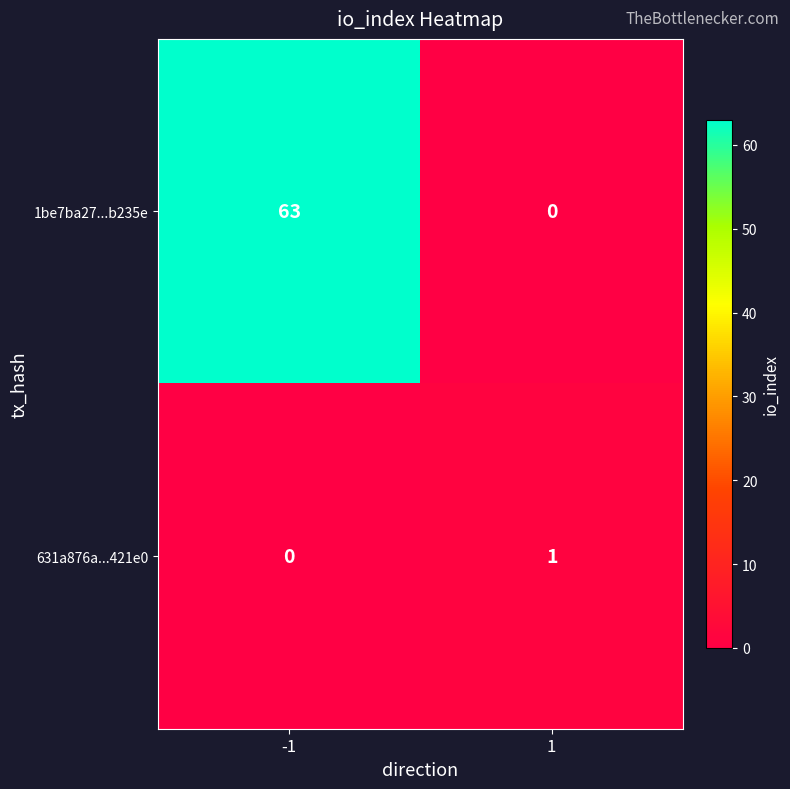

Which series has the widest spread of values?

1be7ba27...b235e